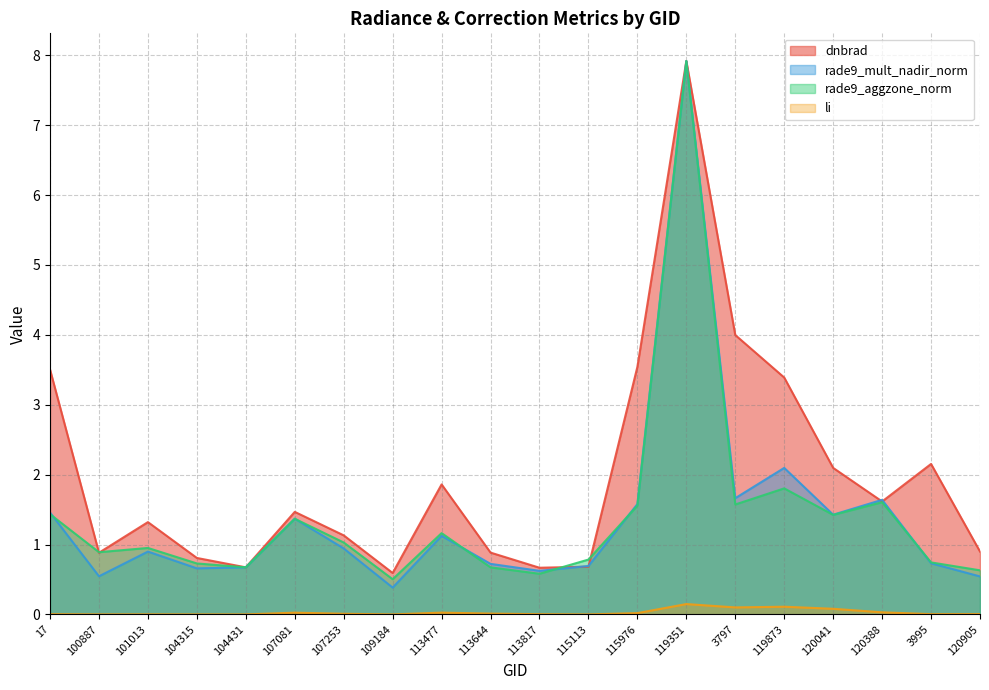

At which category is the sum across all series the highest?

119351